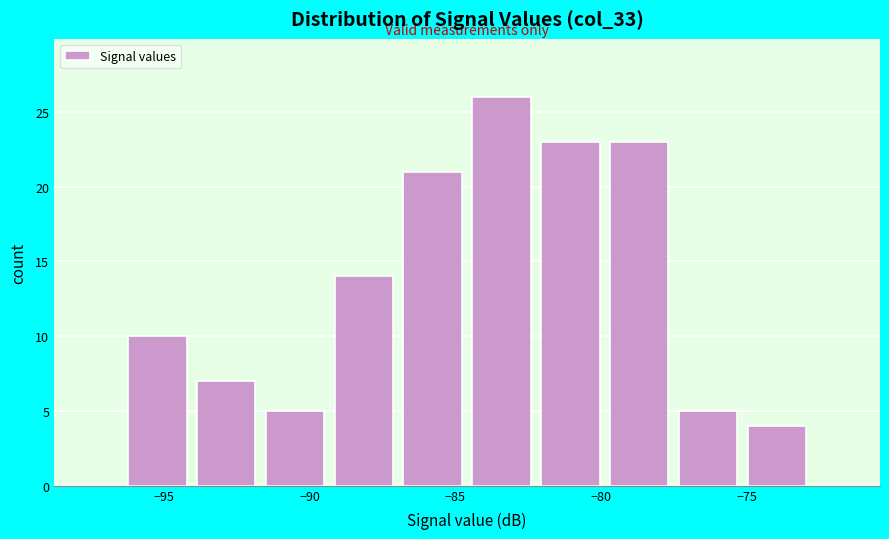

Reading left to right, list every bar in this chart as the range it spans on the x-axis followed by its height. Neither the bar edges nor the heights are printed on the chart, so give them approximately, as read against the axes.

-96.5 to -94.0: 10
-94.0 to -91.5: 7
-91.5 to -89.5: 5
-89.5 to -87.0: 14
-87.0 to -84.5: 21
-84.5 to -82.0: 26
-82.0 to -80.0: 23
-80.0 to -77.5: 23
-77.5 to -75.0: 5
-75.0 to -73.0: 4